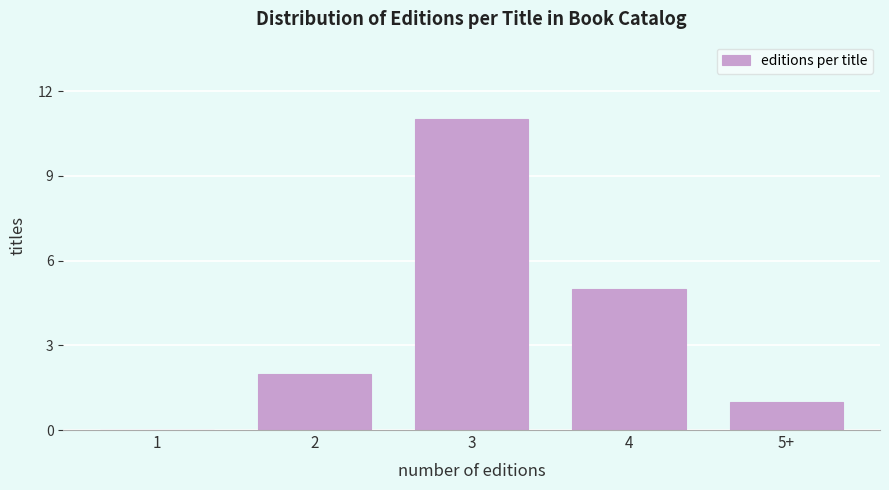

Reading right to left, transcribe all the data shown in this chart.

5+=1	4=5	3=11	2=2	1=0